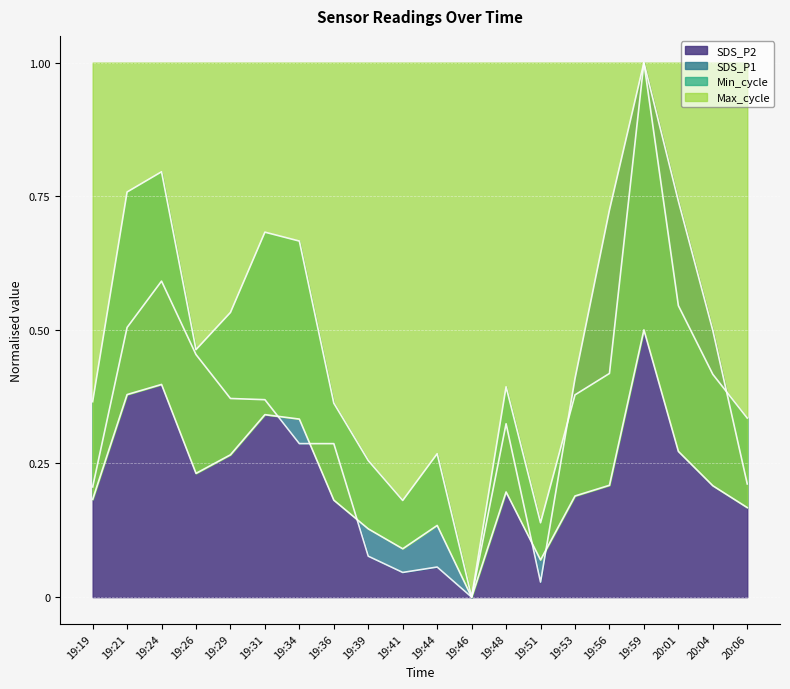

What is the sum of the SDS_P1 values at 19:46 and 19:56?

0.4